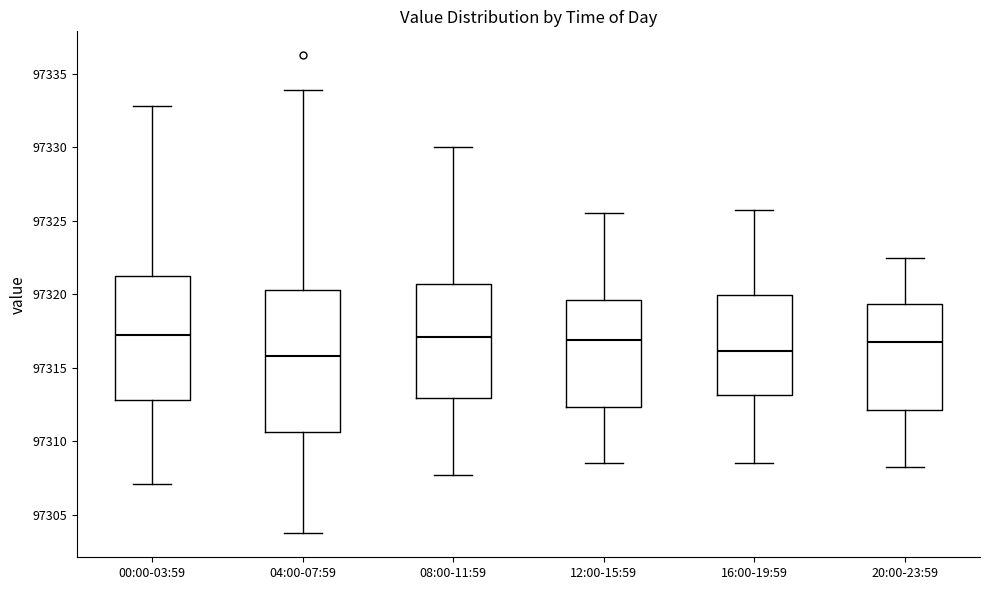

Reading left to right, transcribe this box plot: for each box, give where its median line is, the range the box spans, and where its two whiskers end, as read against the y-axis. The values are not printed on the chart, so give them approximately, as read against the axis.

00:00-03:59: median 97317.0, box 97313.0 to 97321.5, whiskers 97307.0 to 97333.0
04:00-07:59: median 97316.0, box 97310.5 to 97320.5, whiskers 97304.0 to 97334.0
08:00-11:59: median 97317.0, box 97313.0 to 97320.5, whiskers 97308.0 to 97330.0
12:00-15:59: median 97317.0, box 97312.5 to 97319.5, whiskers 97308.5 to 97325.5
16:00-19:59: median 97316.0, box 97313.0 to 97320.0, whiskers 97308.5 to 97326.0
20:00-23:59: median 97317.0, box 97312.0 to 97319.5, whiskers 97308.5 to 97322.5